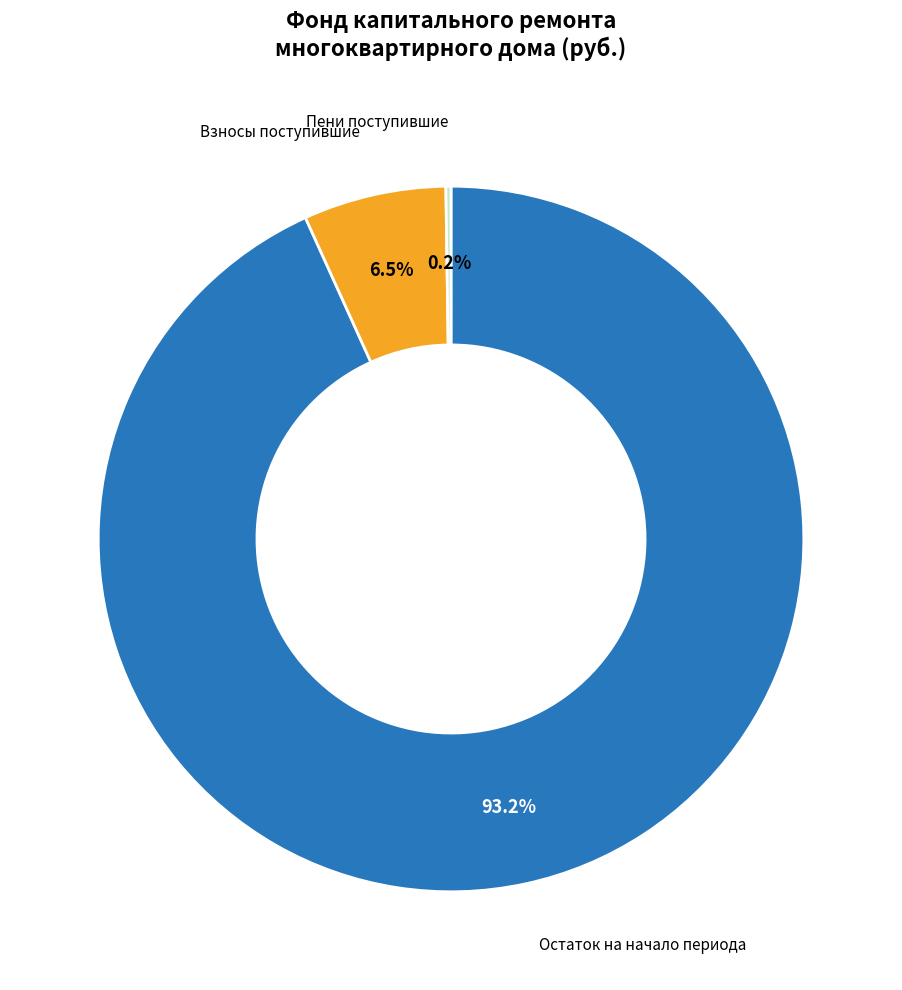

Is there a majority slice in this chart?

Yes